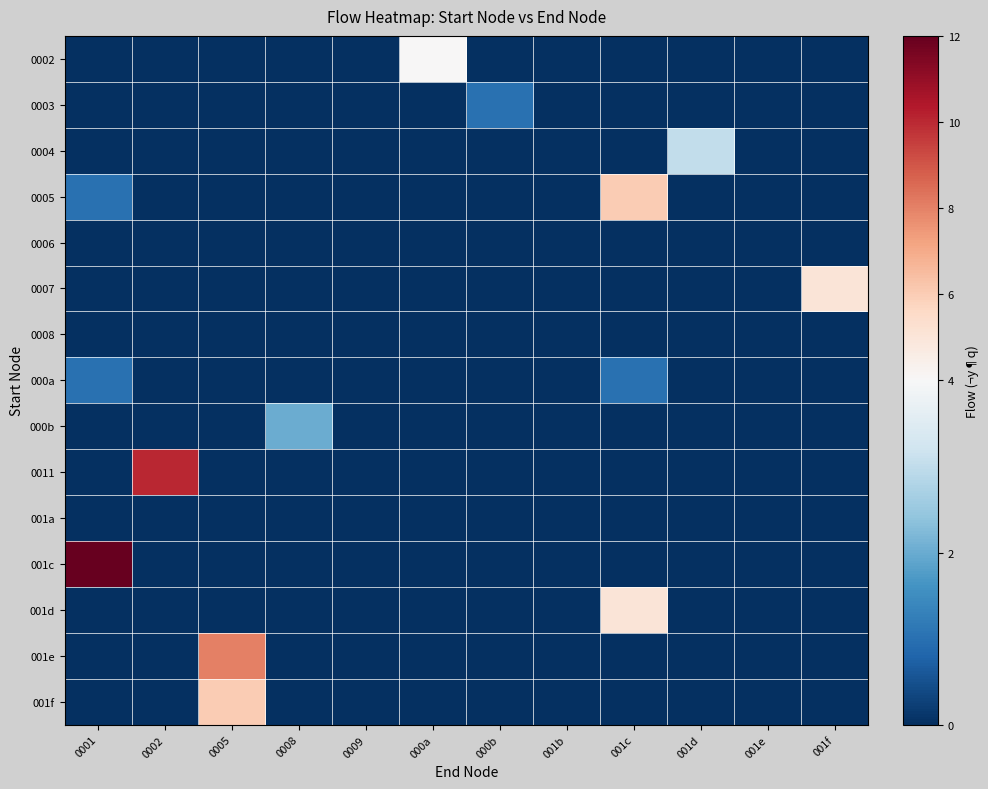

Which has a higher value, 000a or 0009?

000a